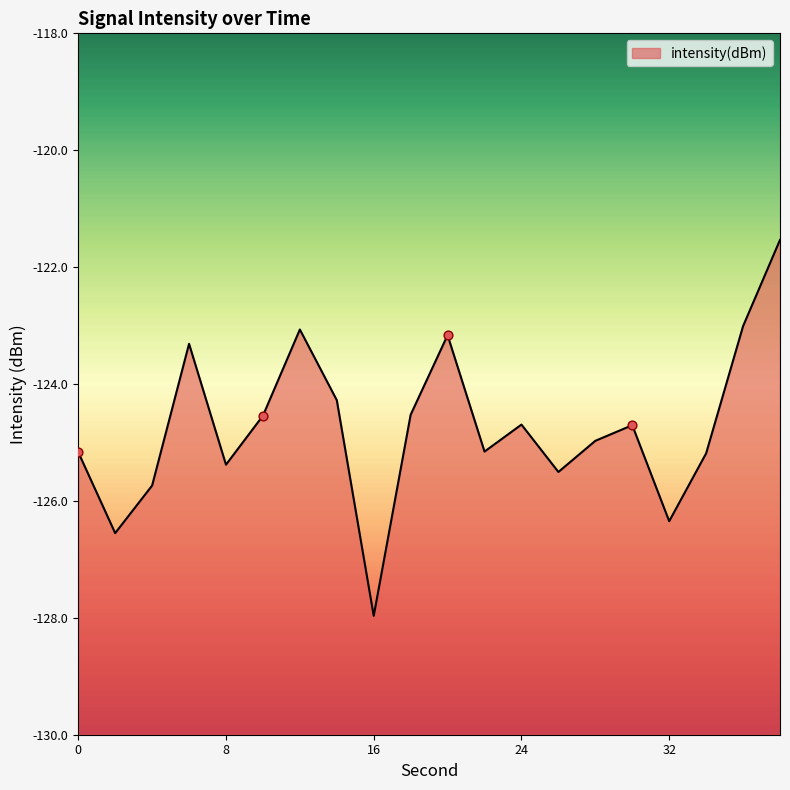

What is the change in value from 2 to 32?

+0.2